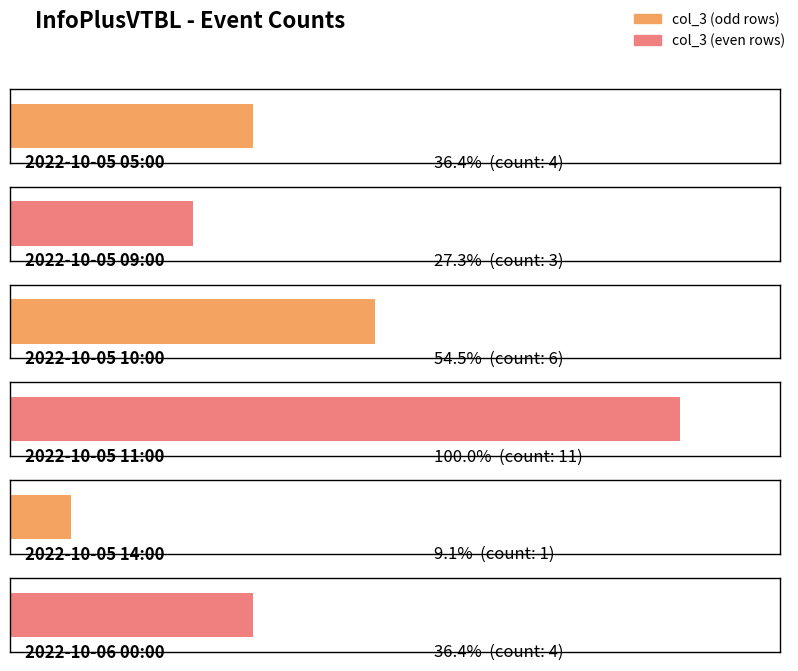

Rank the categories by value from lowest to highest.

2022-10-05 14:00, 2022-10-05 09:00, 2022-10-05 05:00, 2022-10-06 00:00, 2022-10-05 10:00, 2022-10-05 11:00